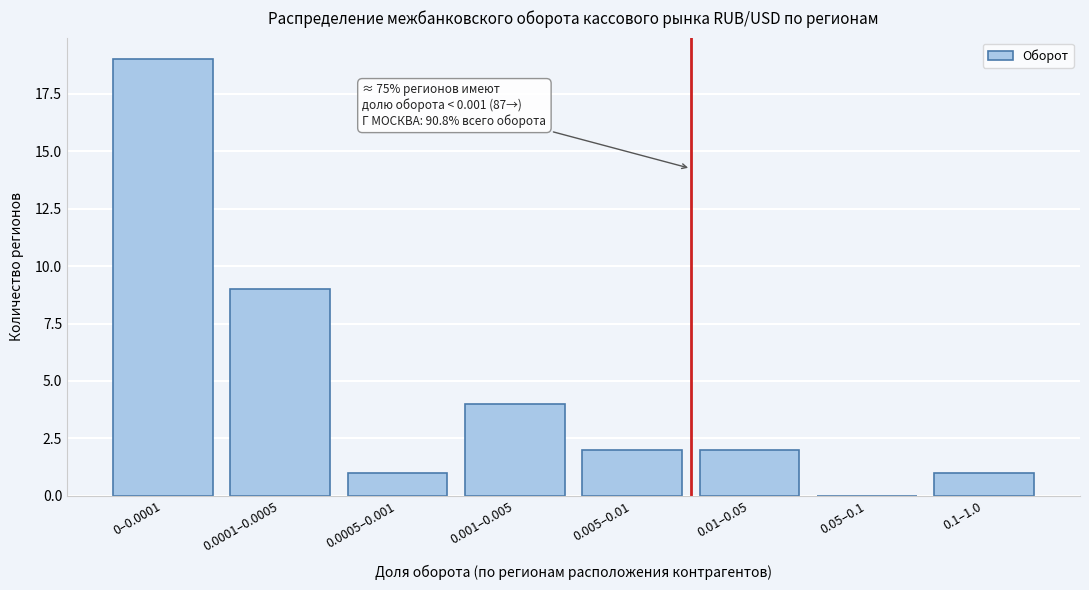

Reading right to left, list all the values displayed in this chart.

0.1–1.0=1	0.05–0.1=0	0.01–0.05=2	0.005–0.01=2	0.001–0.005=4	0.0005–0.001=1	0.0001–0.0005=9	0–0.0001=19